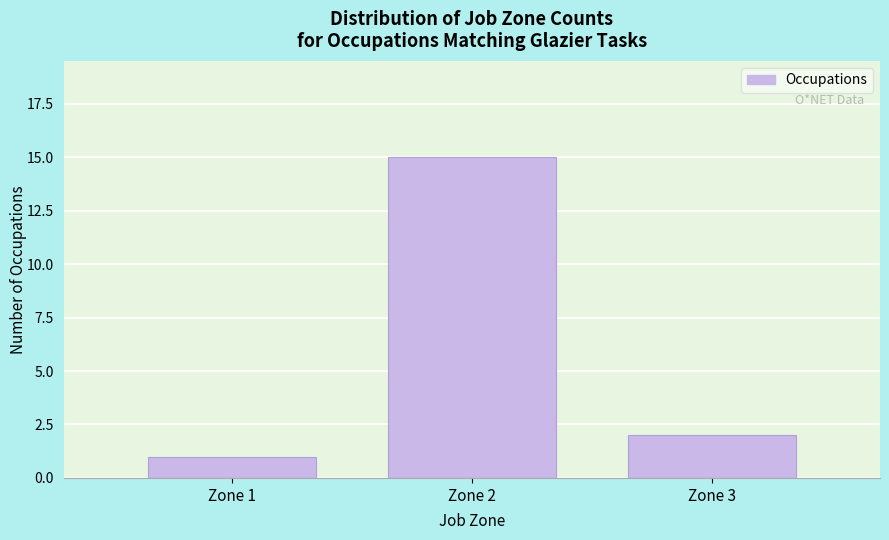

Reading right to left, extract all data points from this chart.

2	15	1